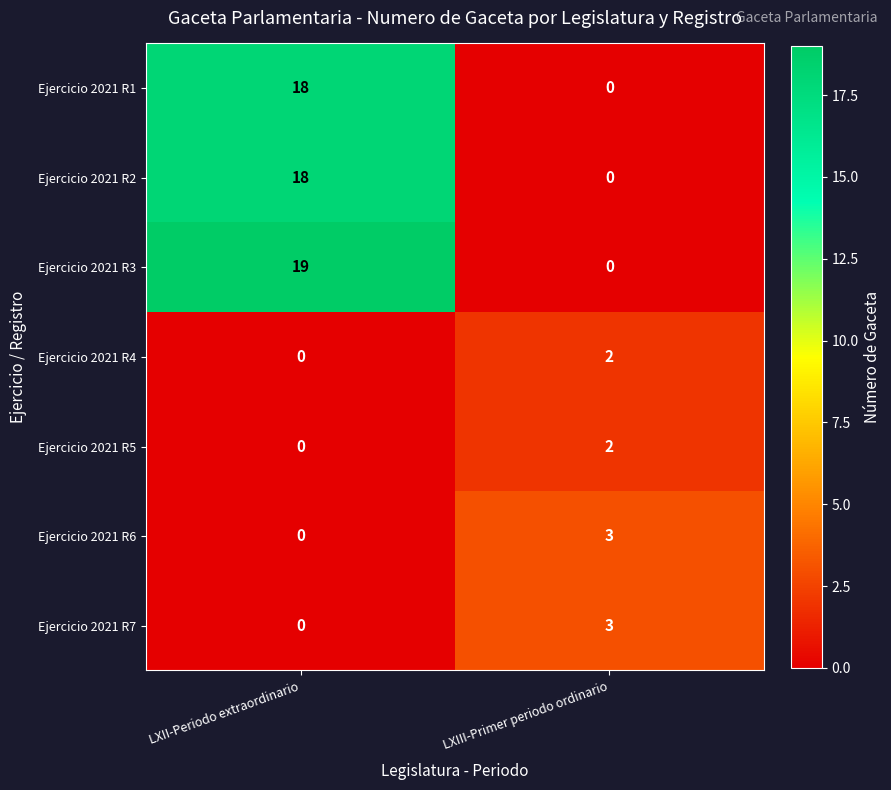

Between LXII-Periodo extraordinario and LXIII-Primer periodo ordinario, which series saw the biggest shift?

Ejercicio 2021 R3